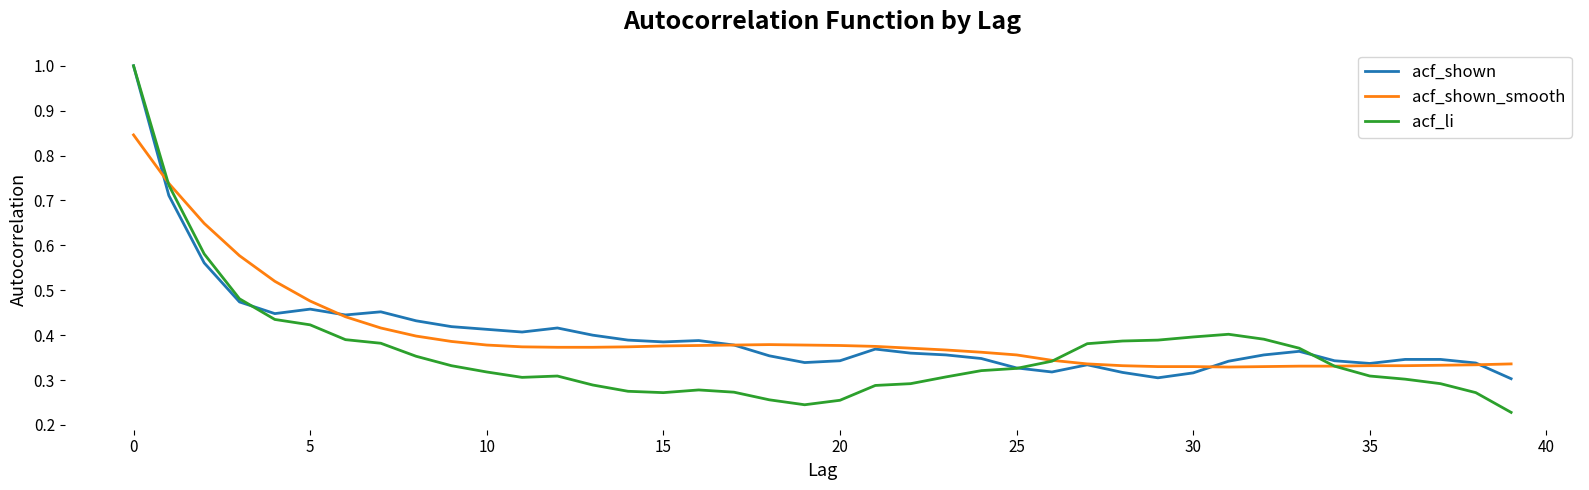

What is the maximum value shown in the chart?

1.0